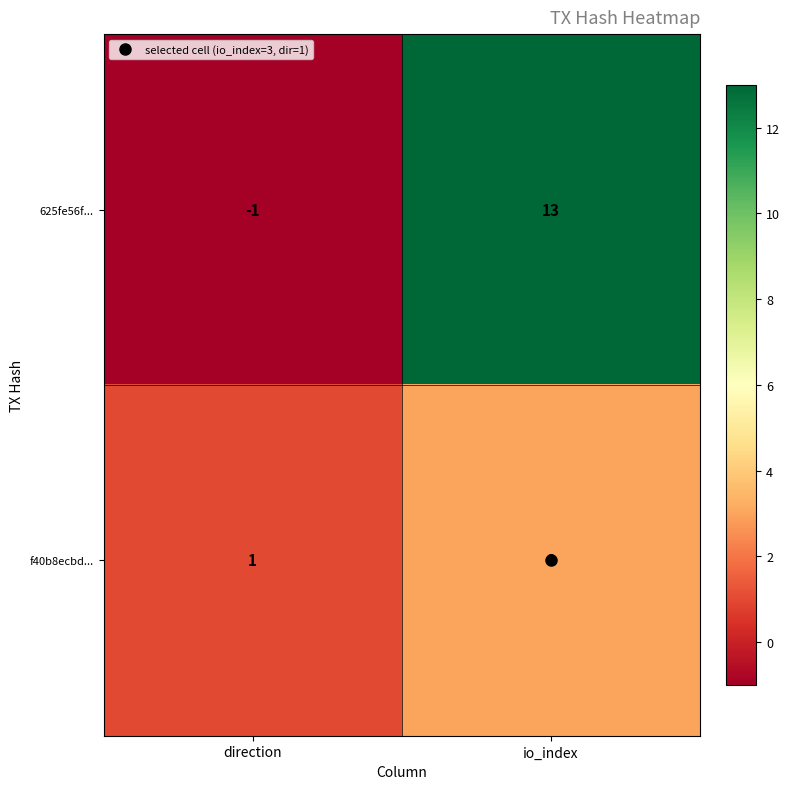

Where is f40b8ecbd... nearest to the value 2?

direction